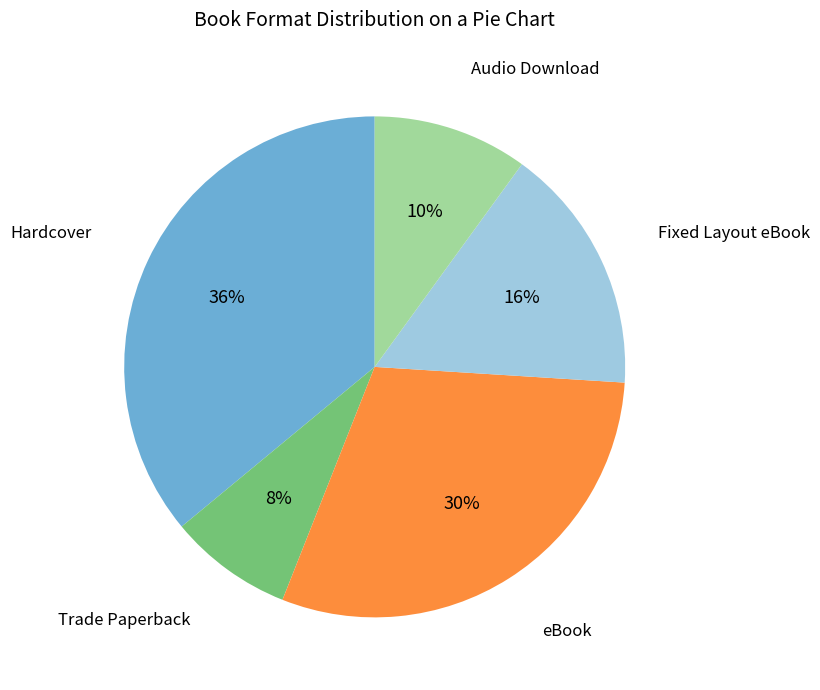

Is there any slice that represents more than half of the pie?

No